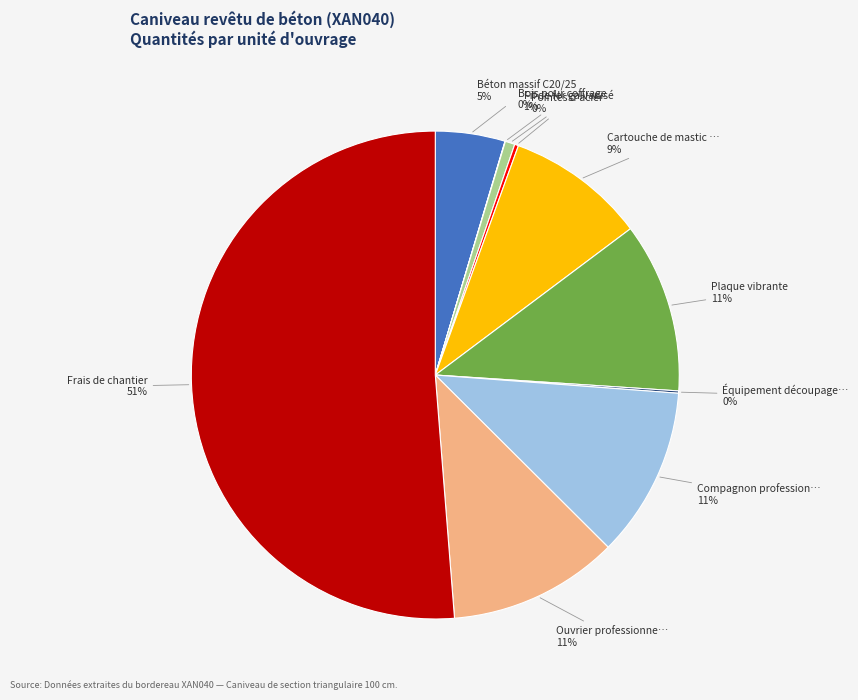

Does any single category account for the majority?

Yes